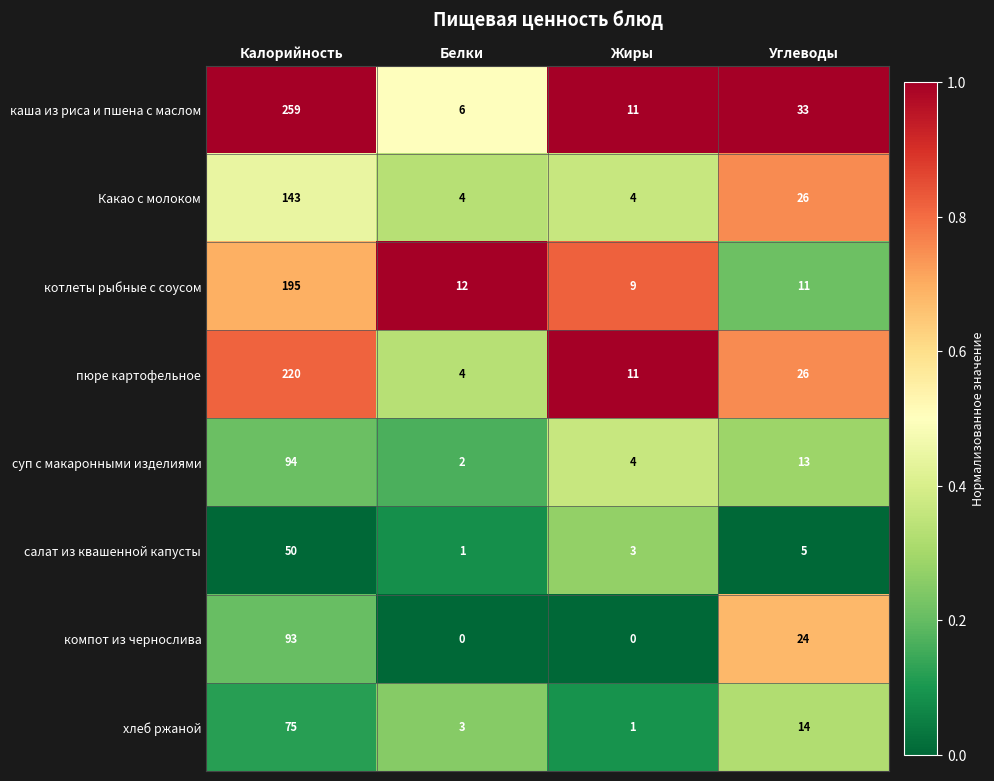

Which series has the widest spread of values?

каша из риса и пшена с маслом